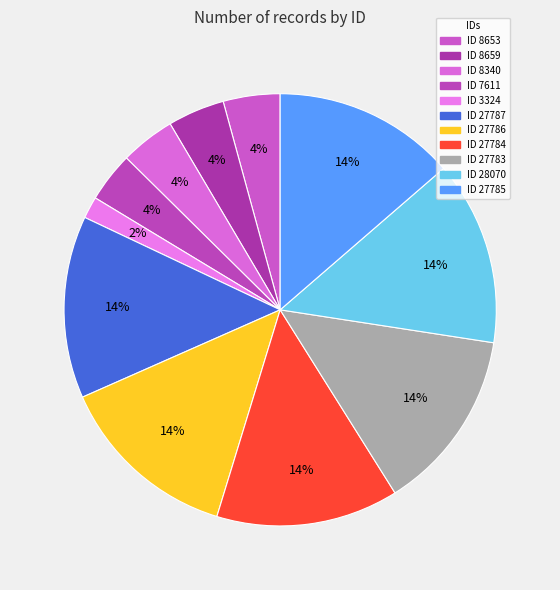

How many segments does this pie chart have?

11